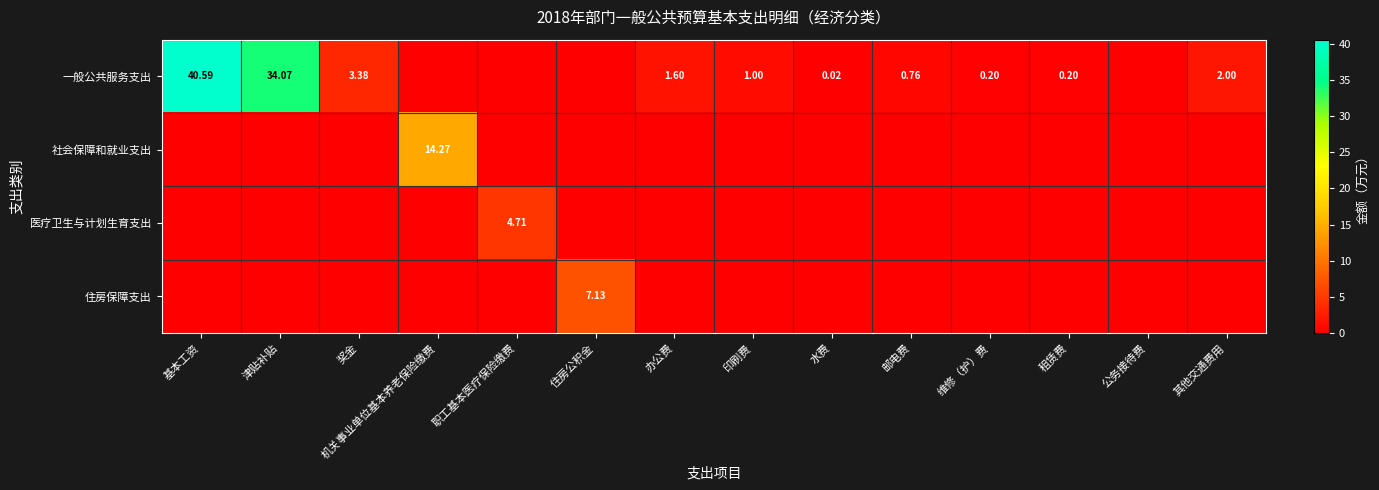

Rank the categories by 住房保障支出 value from lowest to highest.

基本工资, 津贴补贴, 奖金, 机关事业单位基本养老保险缴费, 职工基本医疗保险缴费, 办公费, 印刷费, 水费, 邮电费, 维修（护）费, 租赁费, 公务接待费, 其他交通费用, 住房公积金